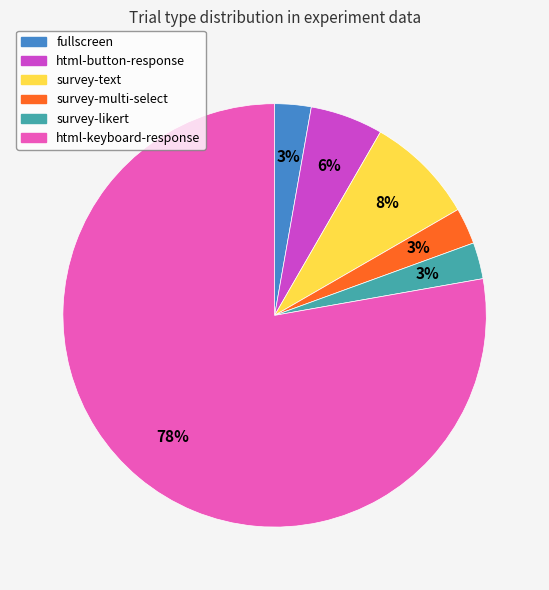

Is there a majority slice in this chart?

Yes